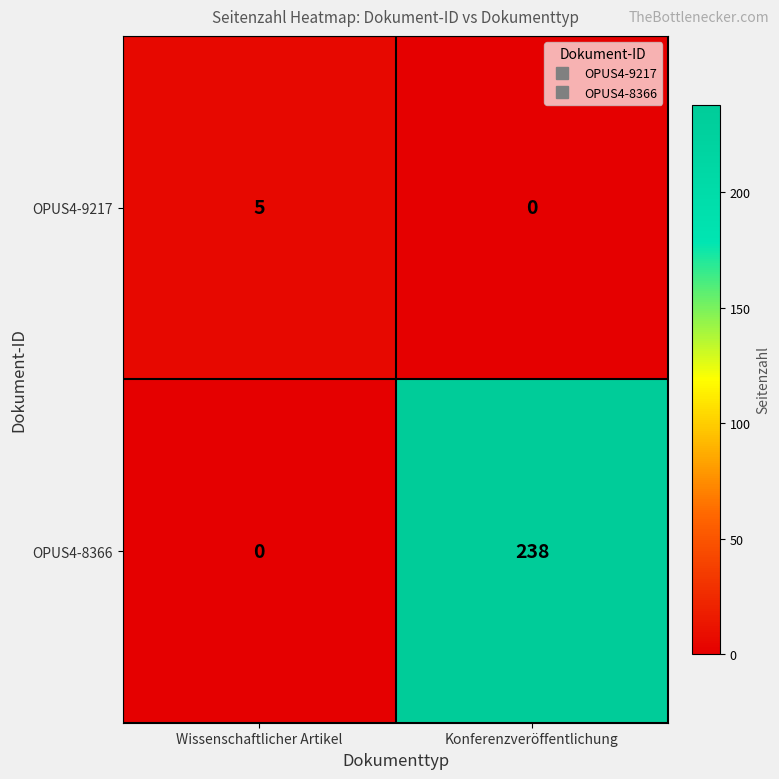

Reading right to left, extract all data points from this chart.

OPUS4-9217: 0	5
OPUS4-8366: 238	0